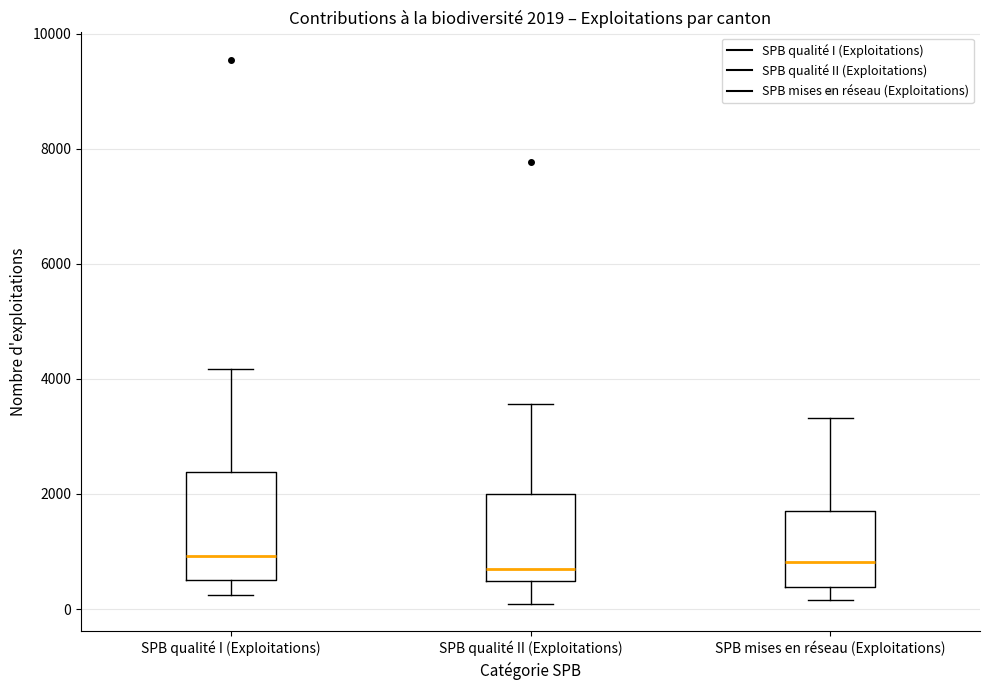

Comparing the boxes themselves (not the whiskers), which one is the tallest?

SPB qualité I (Exploitations)